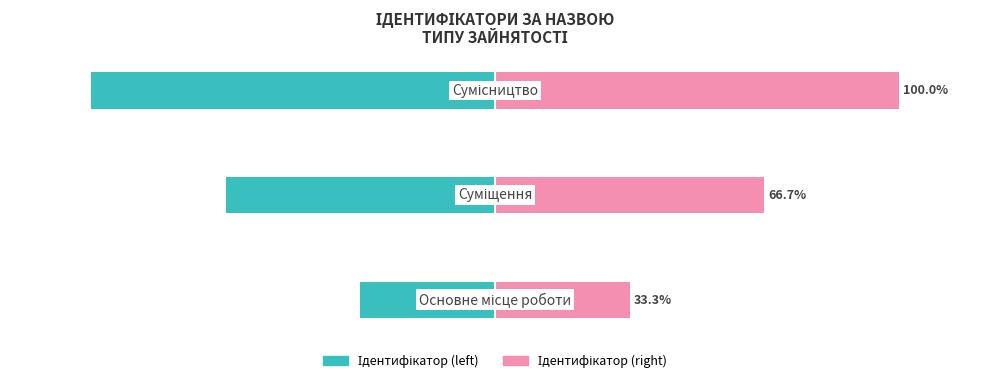

Which series has the largest range (max minus min)?

Ідентифікатор (left)